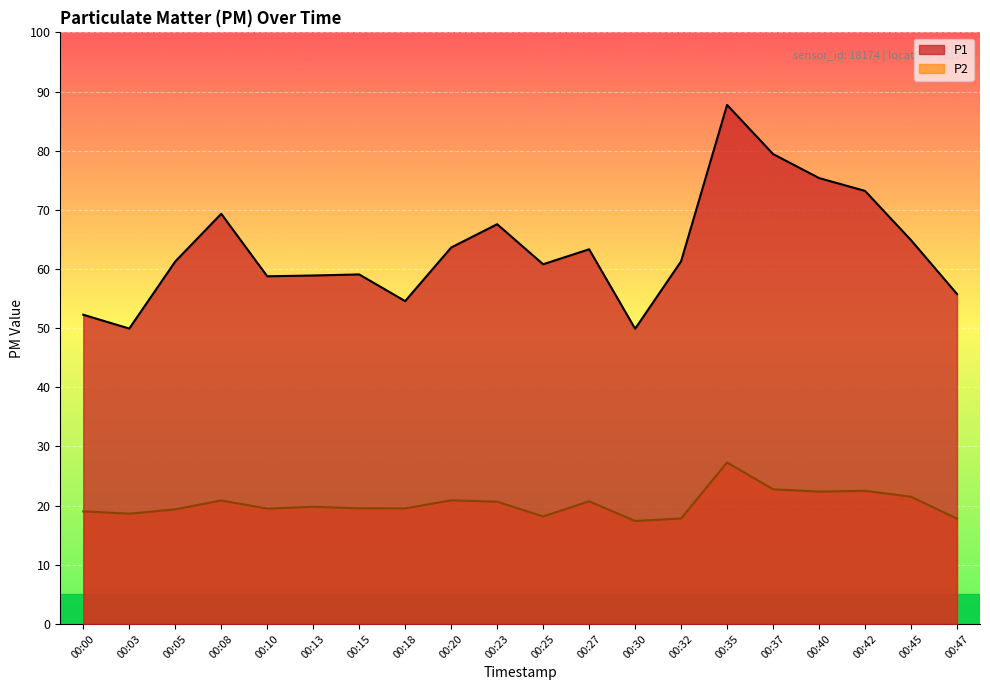

How many interior local valleys does the P1 series have?

5